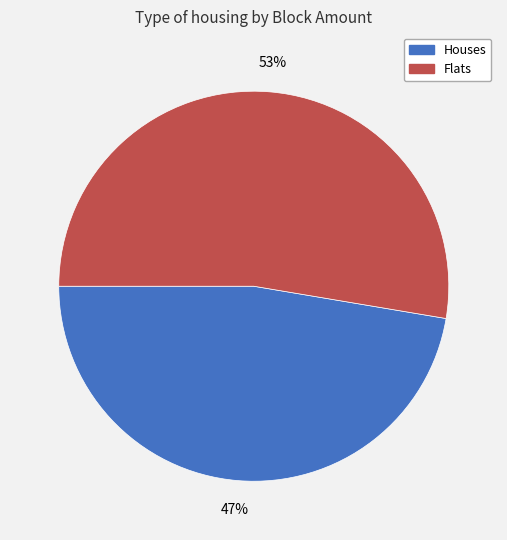

Do Houses and Flats together represent more than half of the pie?

Yes